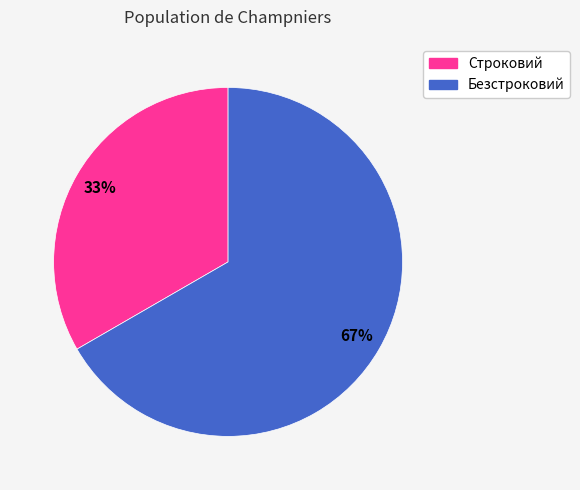

To the nearest percent, what is the average slice percentage?

50%